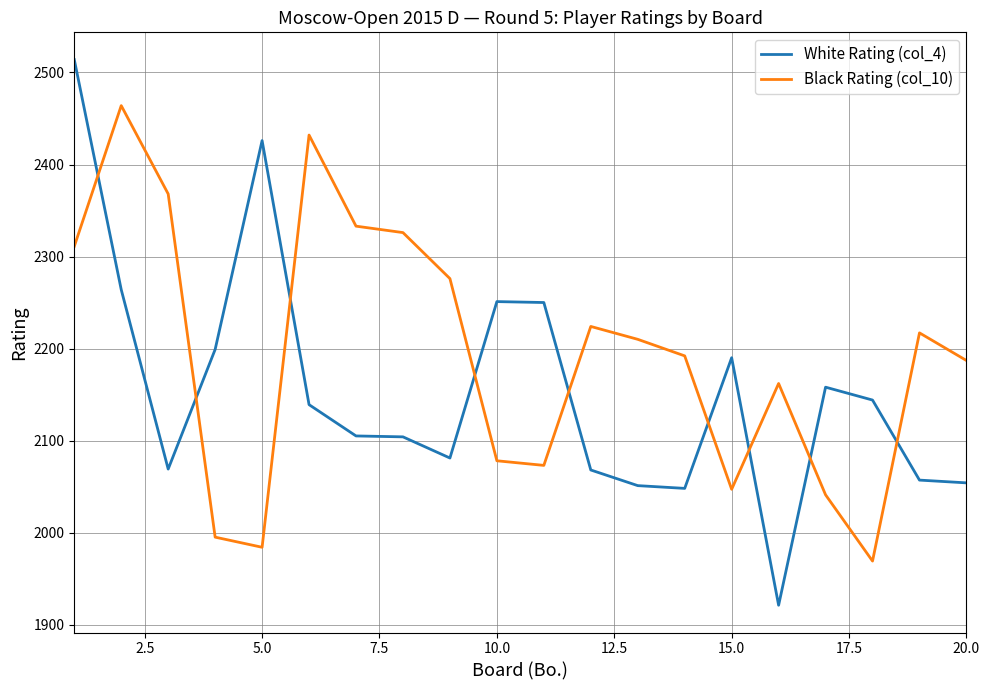

How many distinct data groups are displayed?

2